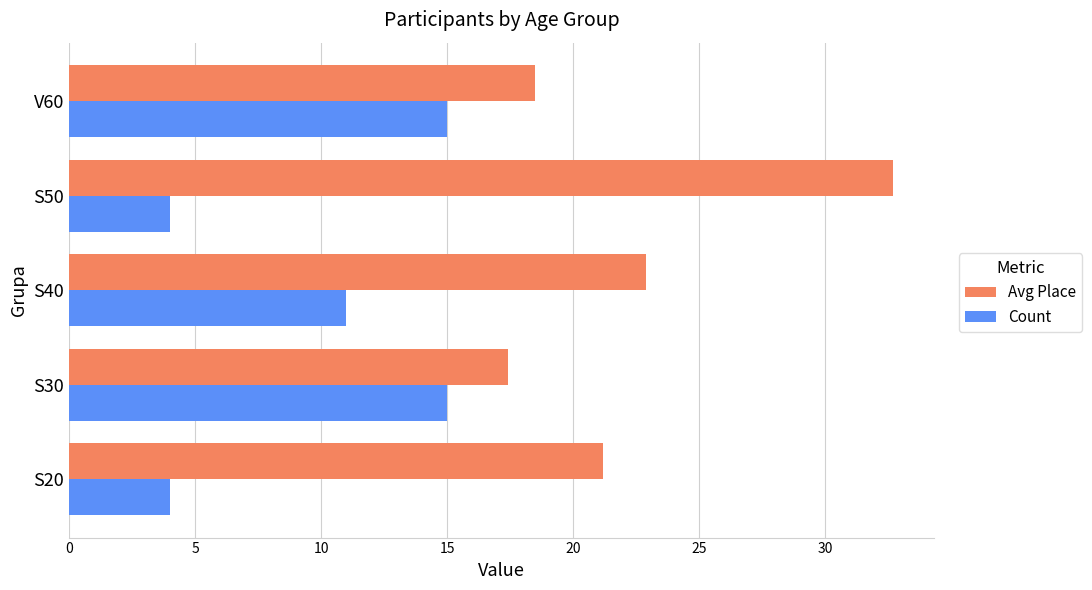

Which series has the largest range (max minus min)?

Avg Place